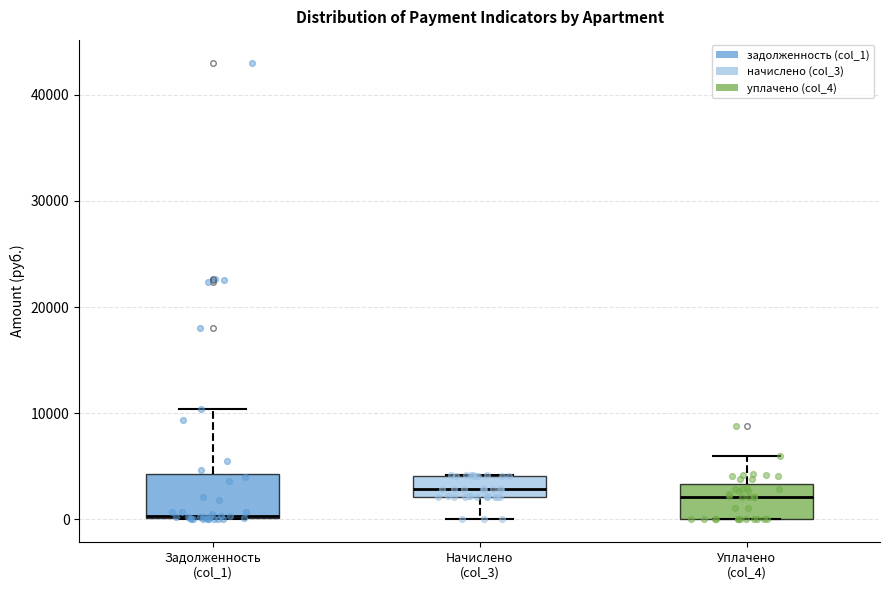

Where does the upper whisker of the box for Задолженность (col_1) end on the y-axis? The values are not printed on the chart, so give them approximately, as read against the axis.

10000